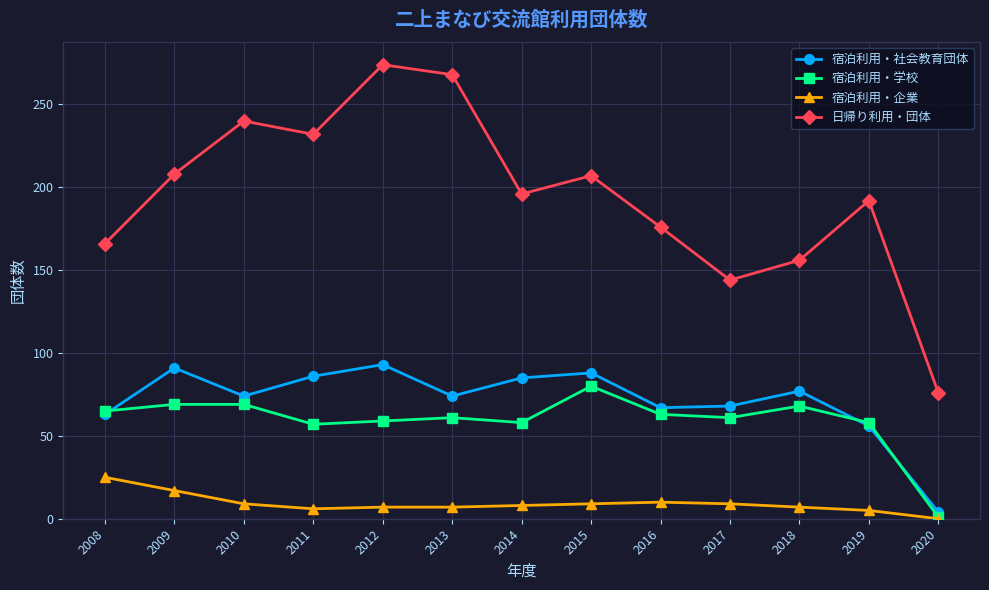

At which label does 宿泊利用・企業 first exceed 8?

2008